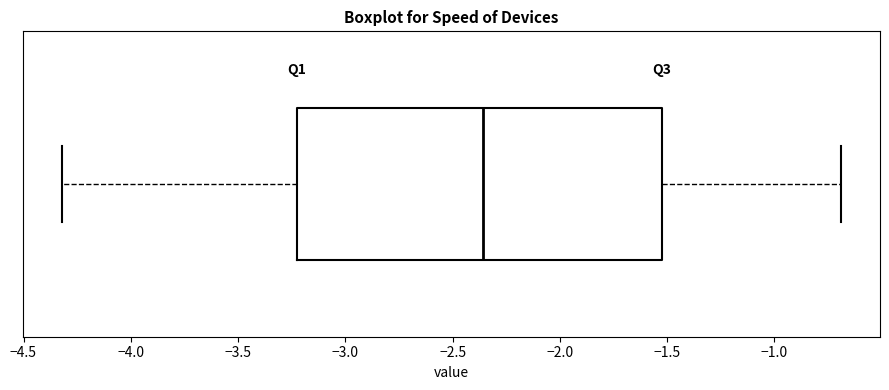

Where does the median line of the box sit on the x-axis? The values are not printed on the chart, so give them approximately, as read against the axis.

-2.35